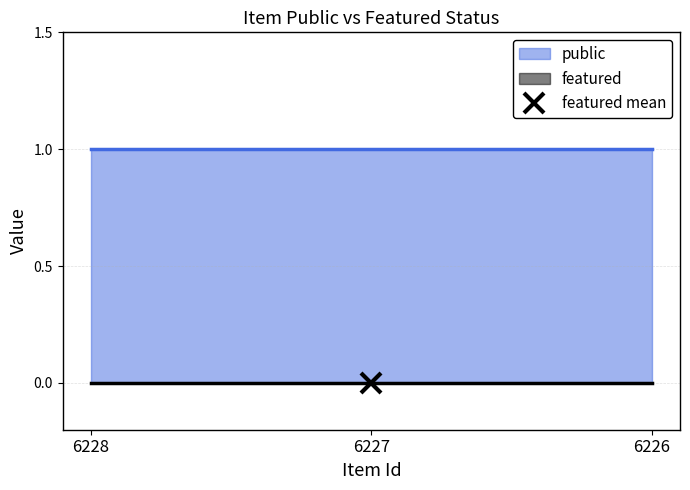

Count the number of data series in this chart.

2